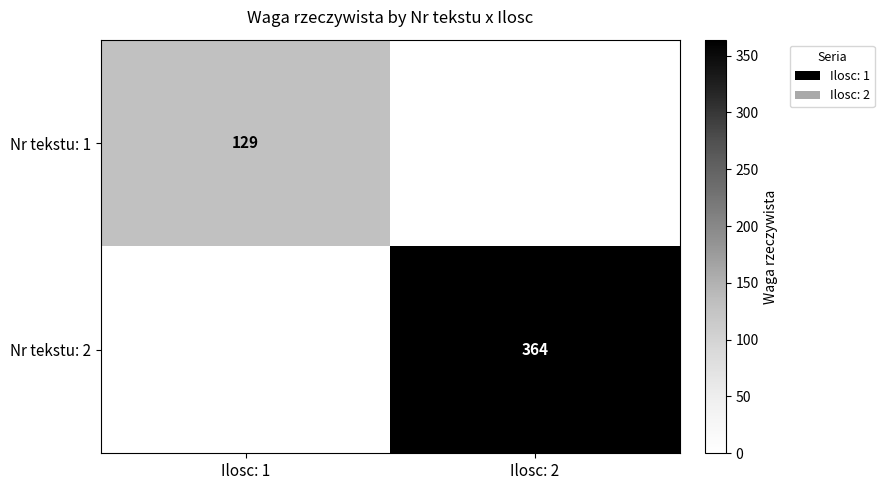

True or false: Nr tekstu: 2 has a value of 364 at Ilosc: 2.

True